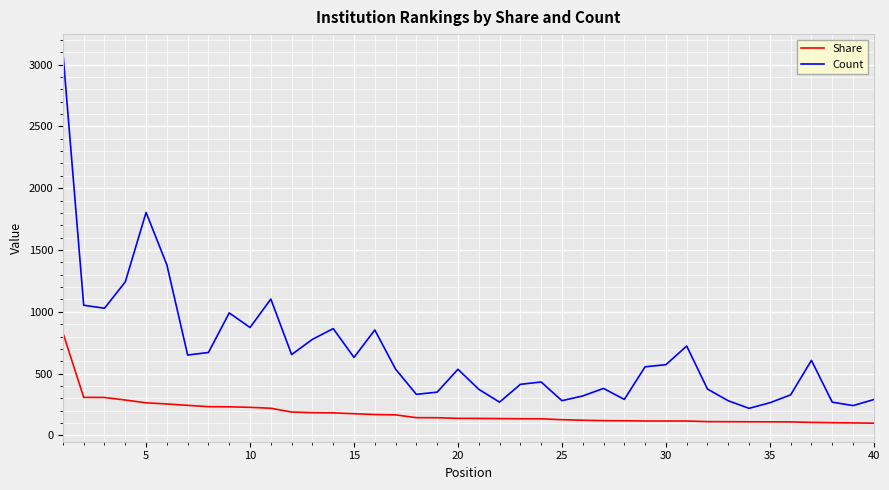

What is the minimum value shown in the chart?

98.7